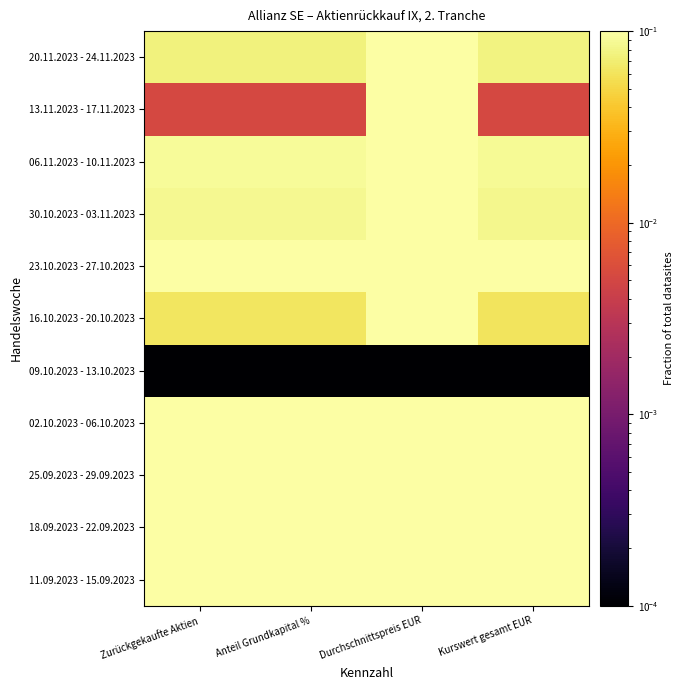

Reading left to right, what are all the values shown in this chart?

11.09.2023 - 15.09.2023: Zurückgekaufte Aktien=0.1	Anteil Grundkapital %=0.1	Durchschnittspreis EUR=0.1	Kurswert gesamt EUR=0.1
18.09.2023 - 22.09.2023: Zurückgekaufte Aktien=0.1	Anteil Grundkapital %=0.1	Durchschnittspreis EUR=0.1	Kurswert gesamt EUR=0.1
25.09.2023 - 29.09.2023: Zurückgekaufte Aktien=0.2	Anteil Grundkapital %=0.2	Durchschnittspreis EUR=0.1	Kurswert gesamt EUR=0.2
02.10.2023 - 06.10.2023: Zurückgekaufte Aktien=0.1	Anteil Grundkapital %=0.1	Durchschnittspreis EUR=0.1	Kurswert gesamt EUR=0.1
09.10.2023 - 13.10.2023: Zurückgekaufte Aktien=0.0	Anteil Grundkapital %=0.0	Durchschnittspreis EUR=0.0	Kurswert gesamt EUR=0.0
16.10.2023 - 20.10.2023: Zurückgekaufte Aktien=0.1	Anteil Grundkapital %=0.1	Durchschnittspreis EUR=0.1	Kurswert gesamt EUR=0.1
23.10.2023 - 27.10.2023: Zurückgekaufte Aktien=0.1	Anteil Grundkapital %=0.1	Durchschnittspreis EUR=0.1	Kurswert gesamt EUR=0.1
30.10.2023 - 03.11.2023: Zurückgekaufte Aktien=0.1	Anteil Grundkapital %=0.1	Durchschnittspreis EUR=0.1	Kurswert gesamt EUR=0.1
06.11.2023 - 10.11.2023: Zurückgekaufte Aktien=0.1	Anteil Grundkapital %=0.1	Durchschnittspreis EUR=0.1	Kurswert gesamt EUR=0.1
13.11.2023 - 17.11.2023: Zurückgekaufte Aktien=0.0	Anteil Grundkapital %=0.0	Durchschnittspreis EUR=0.1	Kurswert gesamt EUR=0.0
20.11.2023 - 24.11.2023: Zurückgekaufte Aktien=0.1	Anteil Grundkapital %=0.1	Durchschnittspreis EUR=0.1	Kurswert gesamt EUR=0.1